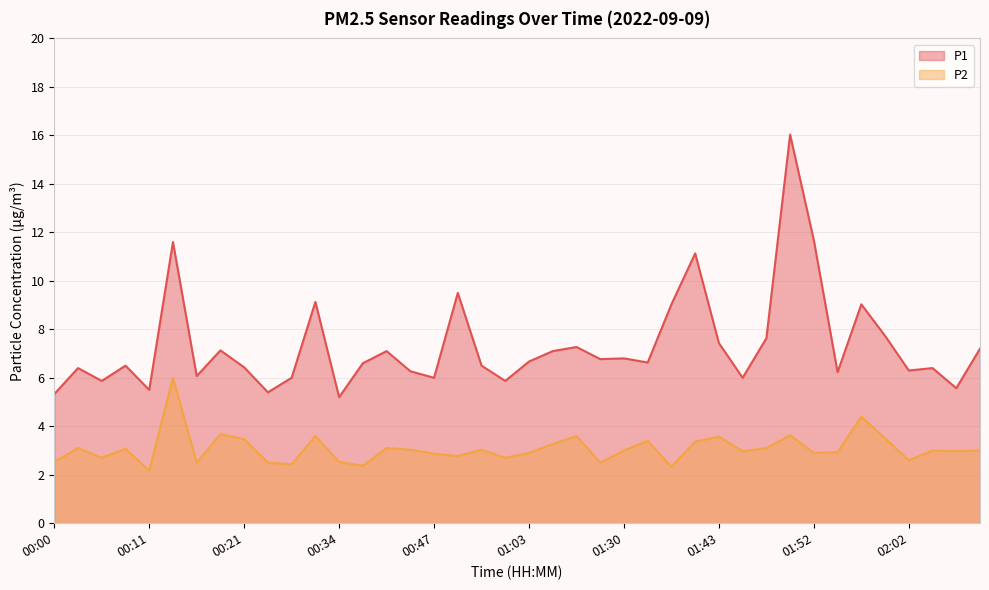

At which label is P1 closest to 10?

00:55